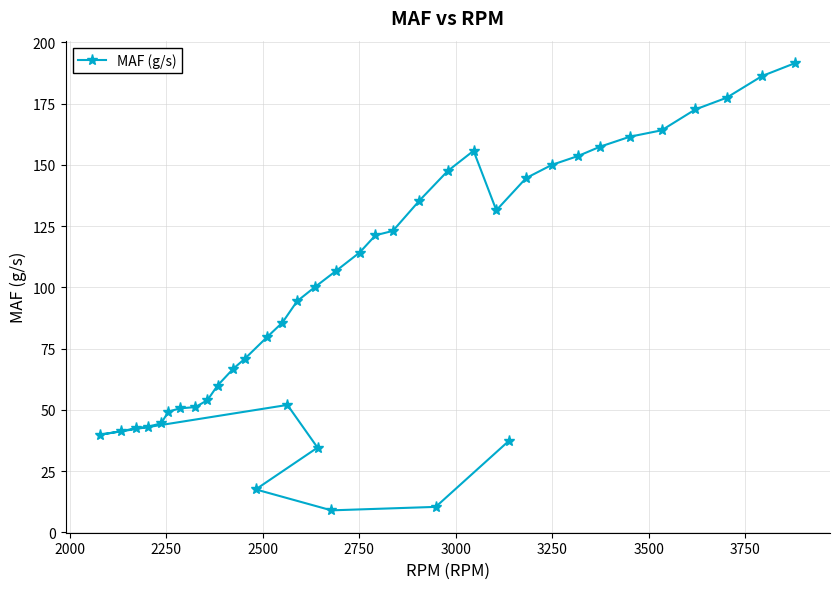

Does the chart have visible grid lines?

Yes